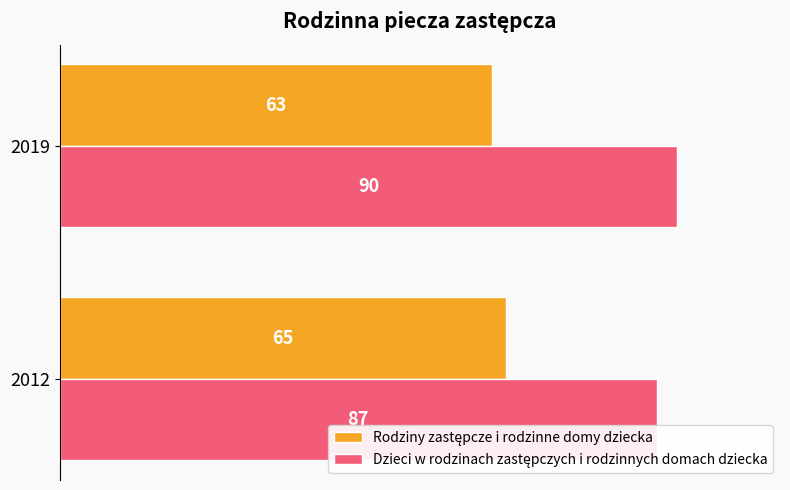

Count the number of data series in this chart.

2